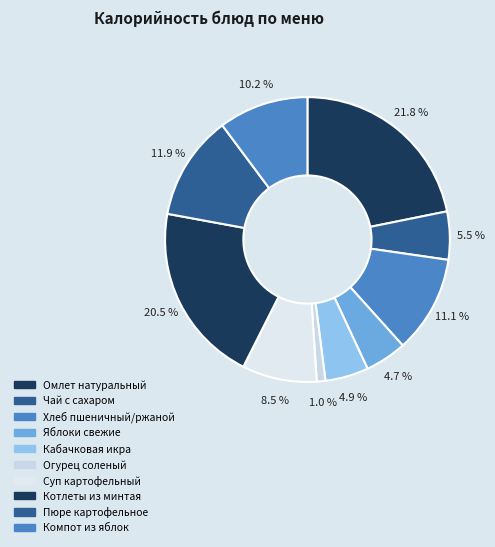

What percentage is NOT represented by Котлеты из минтая?

79.5%